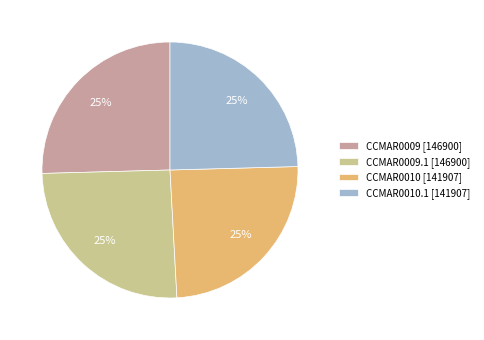

To the nearest percent, what is the combined percentage of CCMAR0009 [146900] and CCMAR0010.1 [141907]?

50%